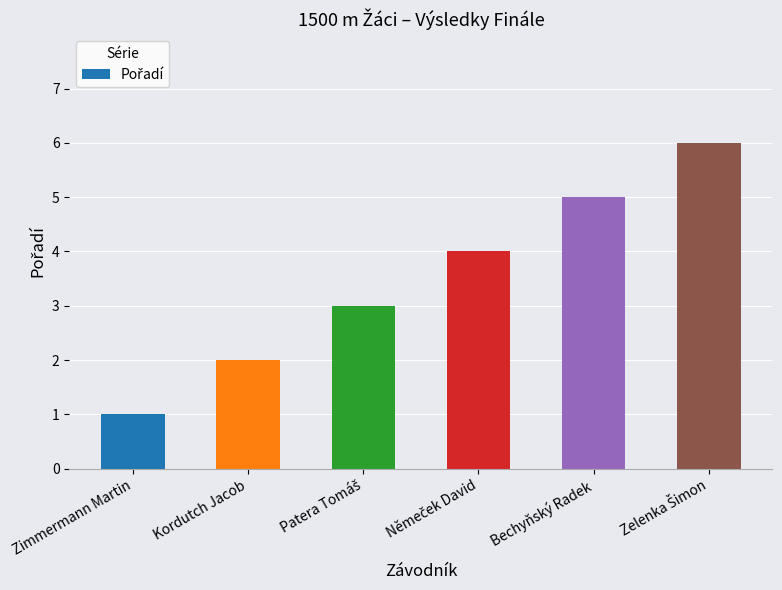

Between Bechyňský Radek and Zimmermann Martin, which is larger?

Bechyňský Radek